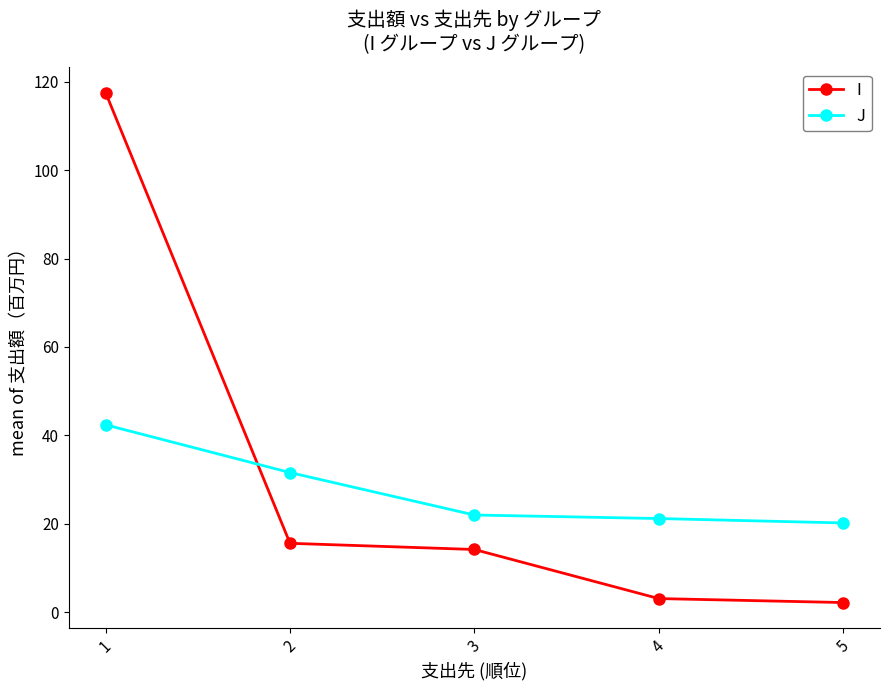

The I series shows 14.2 at 3. True or false?

True